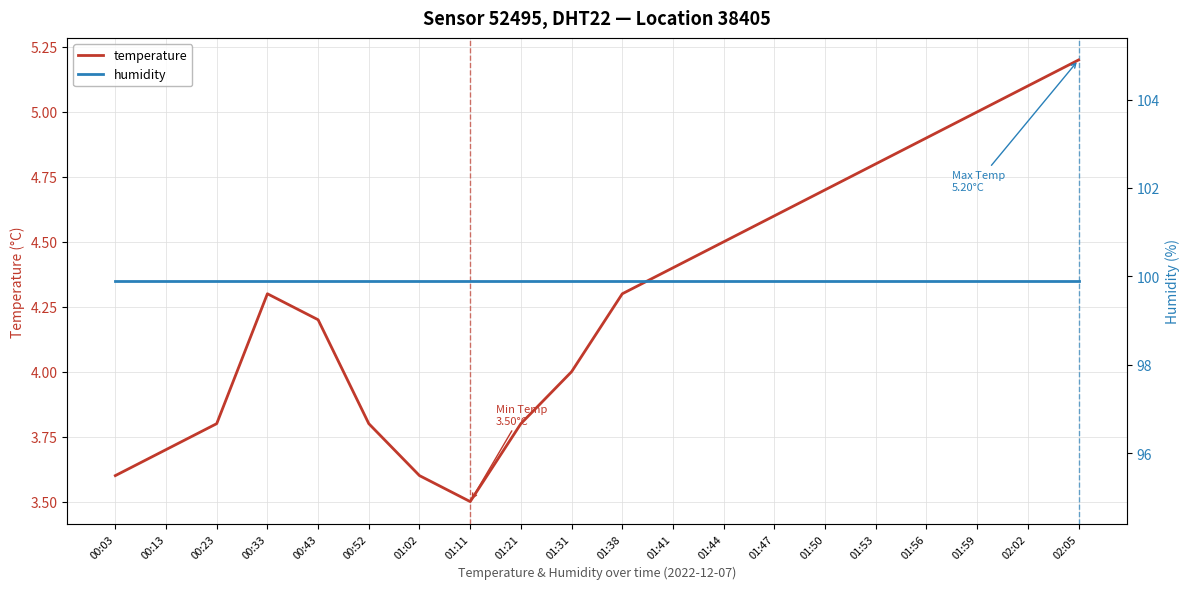

True or false: humidity has more than 2 interior local peaks.

False